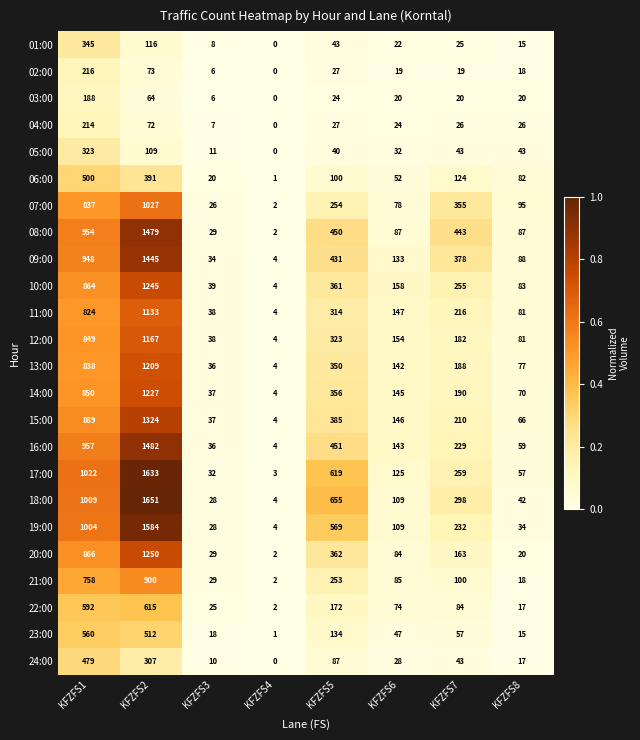

What is the difference between the 02:00 values at KFZFS7 and KFZFS5?

8